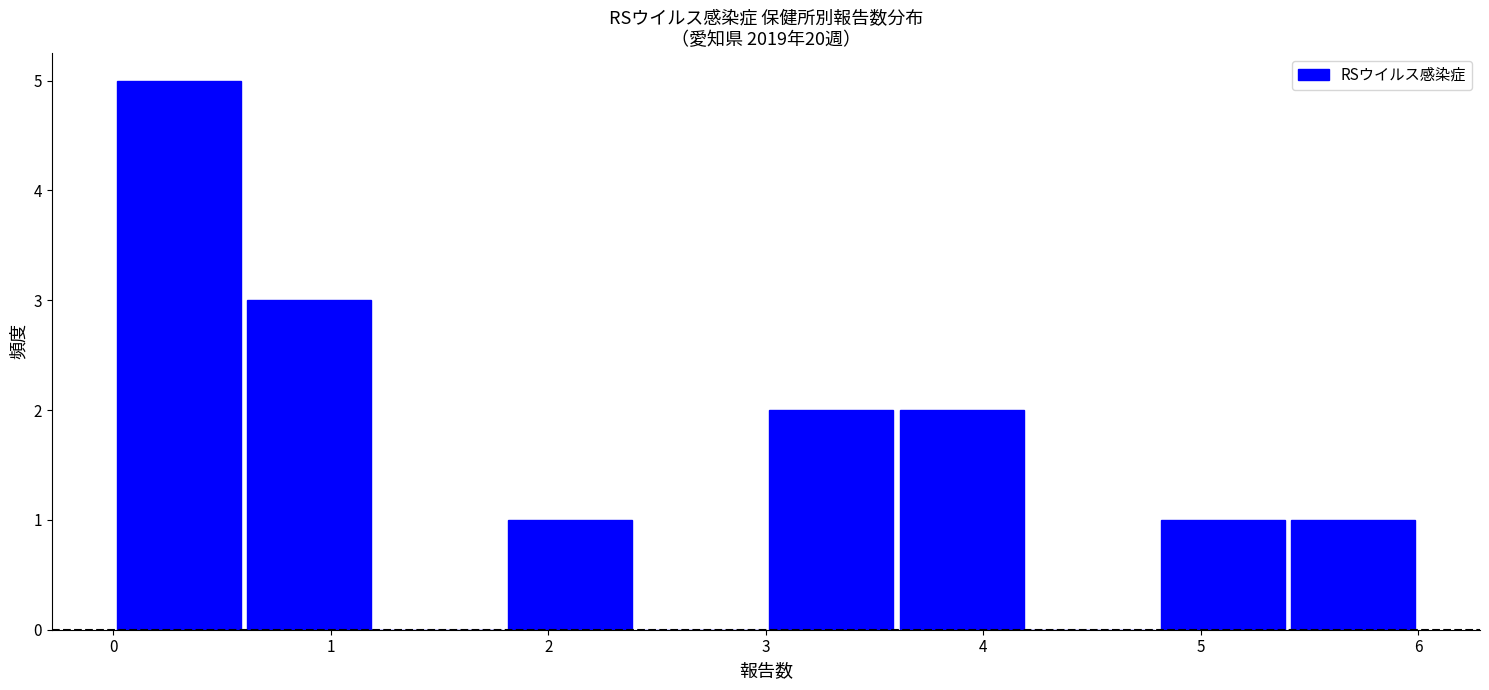

Reading left to right, transcribe this chart: for each bar, give the range it covers on the x-axis and its height. The values are not printed on the chart, so give them approximately, as read against the axis.

0.0 to 0.6: 5
0.6 to 1.2: 3
1.2 to 1.8: 0
1.8 to 2.4: 1
2.4 to 3.0: 0
3.0 to 3.6: 2
3.6 to 4.2: 2
4.2 to 4.8: 0
4.8 to 5.4: 1
5.4 to 6.0: 1